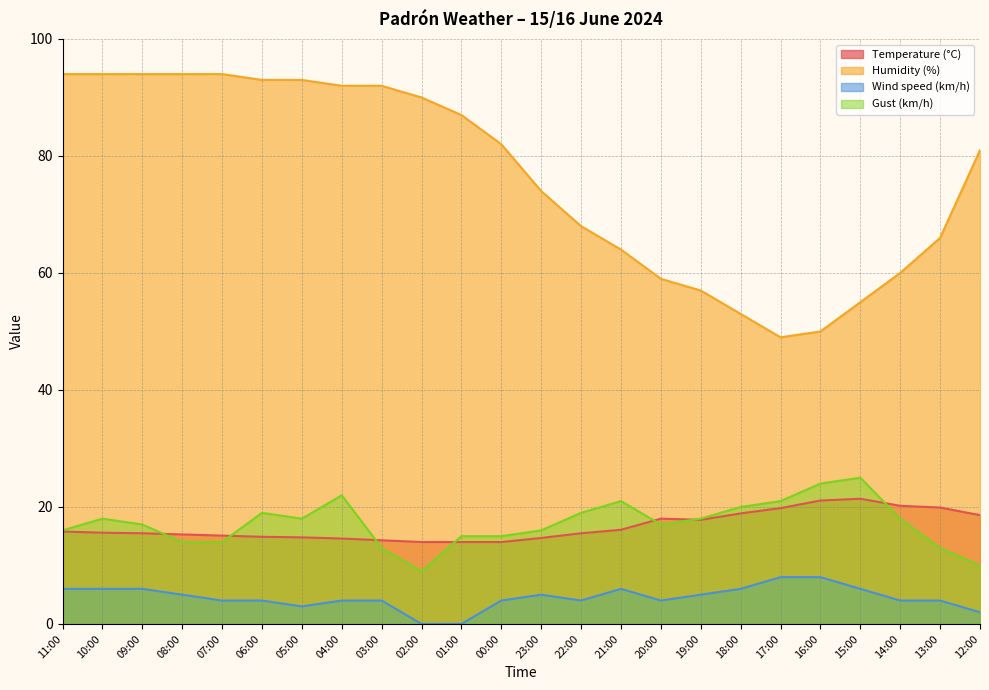

What value does the Temperature (°C) series have at 07:00?

15.1